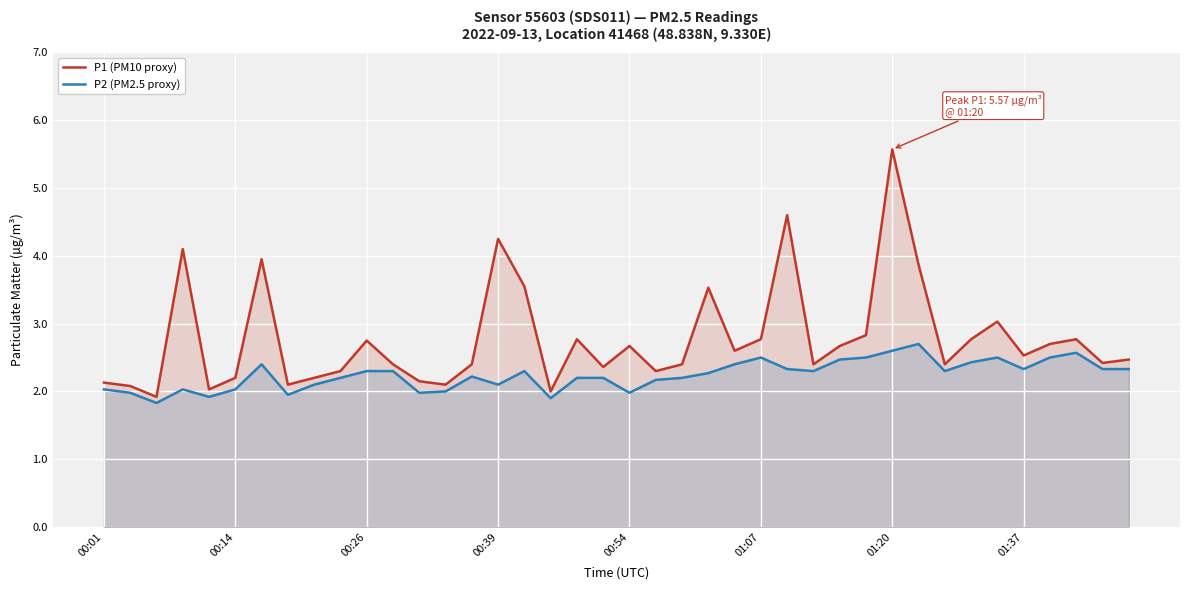

What are all the series names shown in the legend?

P1 (PM10 proxy), P2 (PM2.5 proxy)